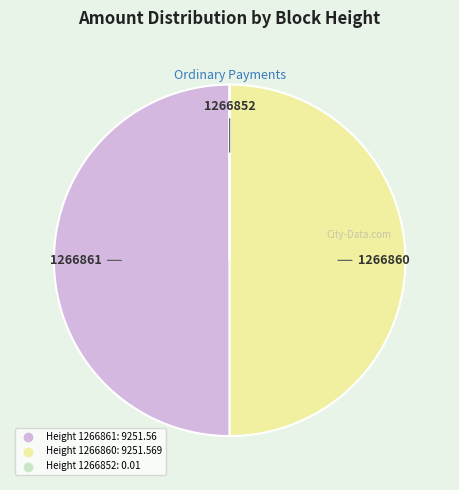

How many slices are in this pie chart?

3